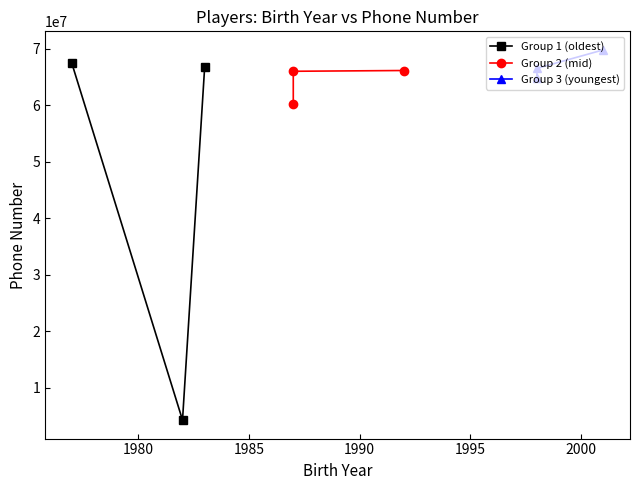

What is the value of the Group 1 (oldest) point at the 1st from the left?

67471300